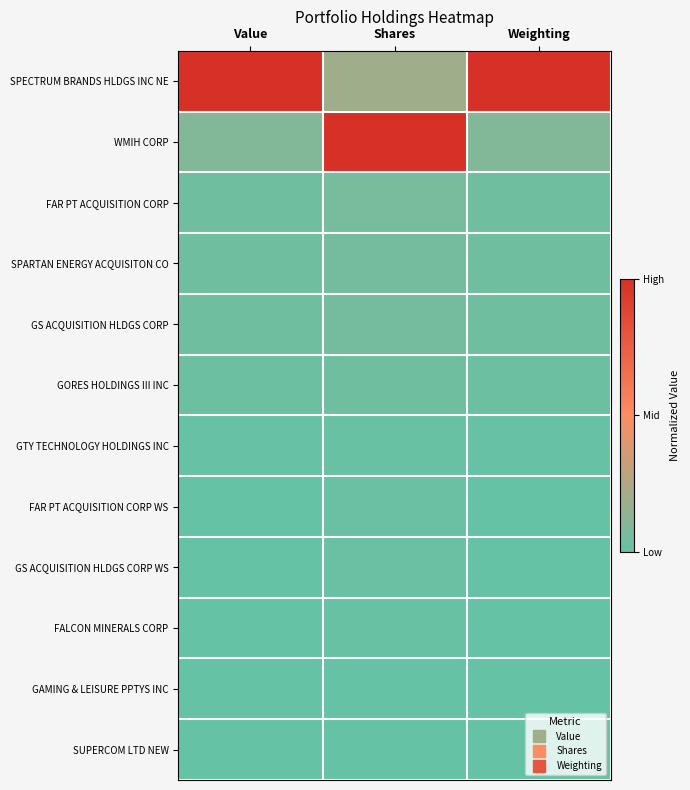

At which category is the sum across all series the highest?

Shares